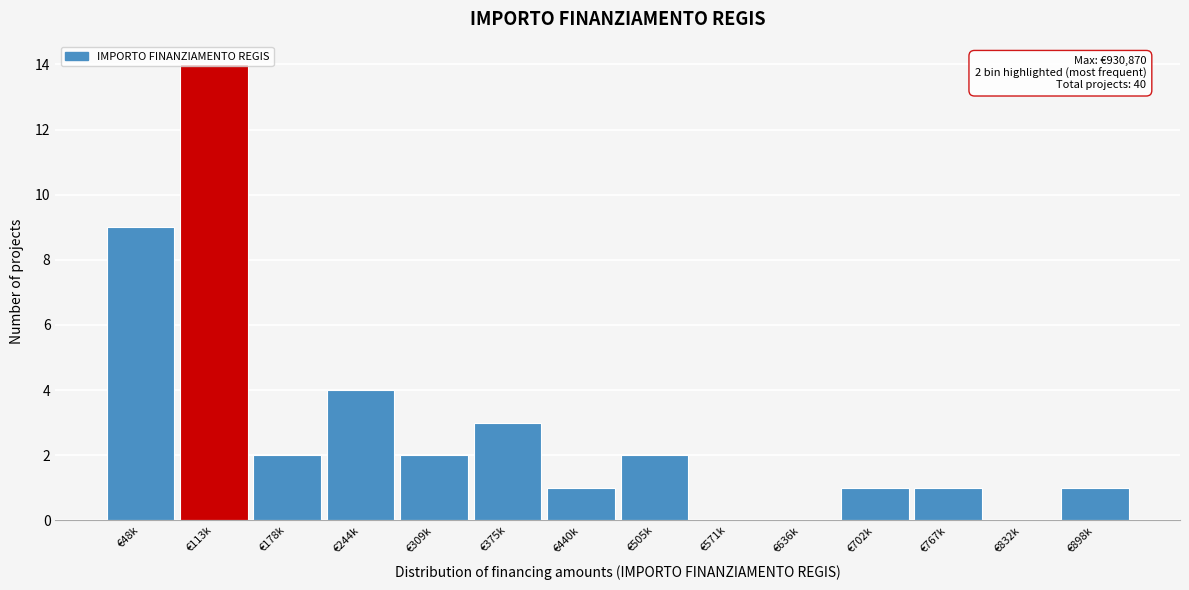

What is the sum of all values?

40